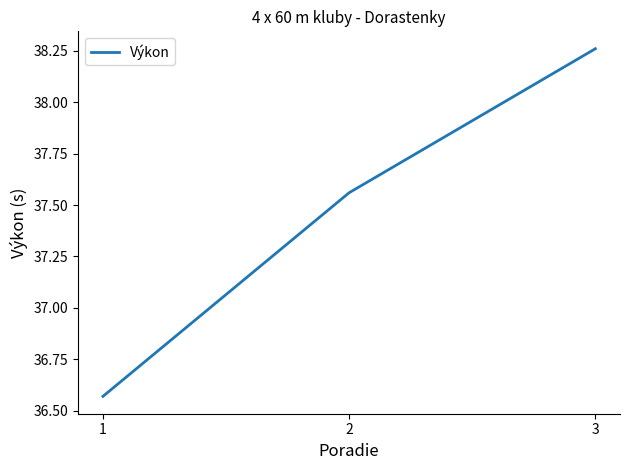

Count the number of values greater than 37.

2